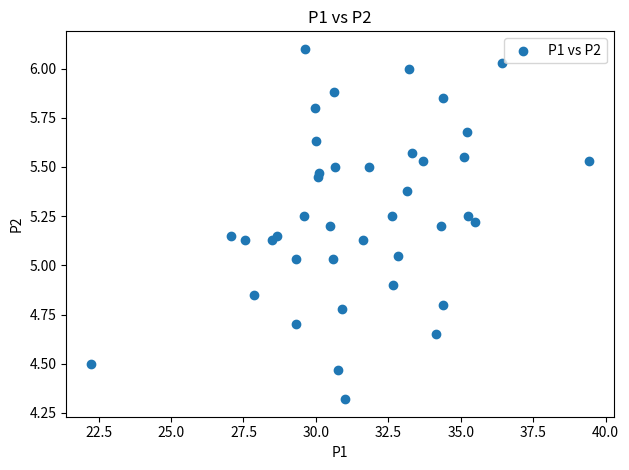

What is the range of X values (max minus min)?

17.2